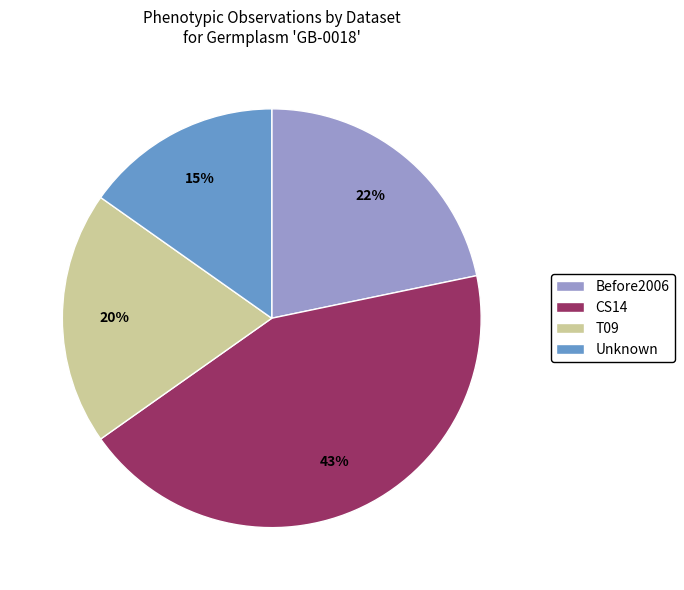

Rank the categories by value from highest to lowest.

CS14, Before2006, T09, Unknown